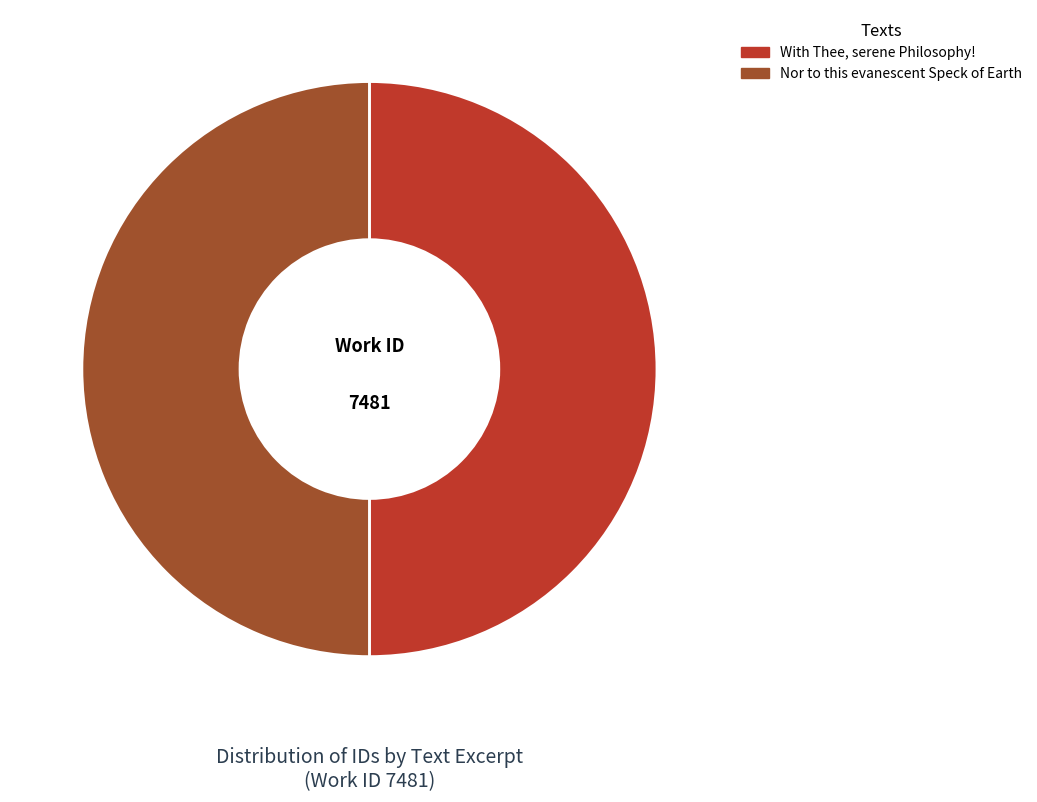

Is the sum of Nor to this evanescent Speck of Earth and With Thee, serene Philosophy! greater than half?

Yes